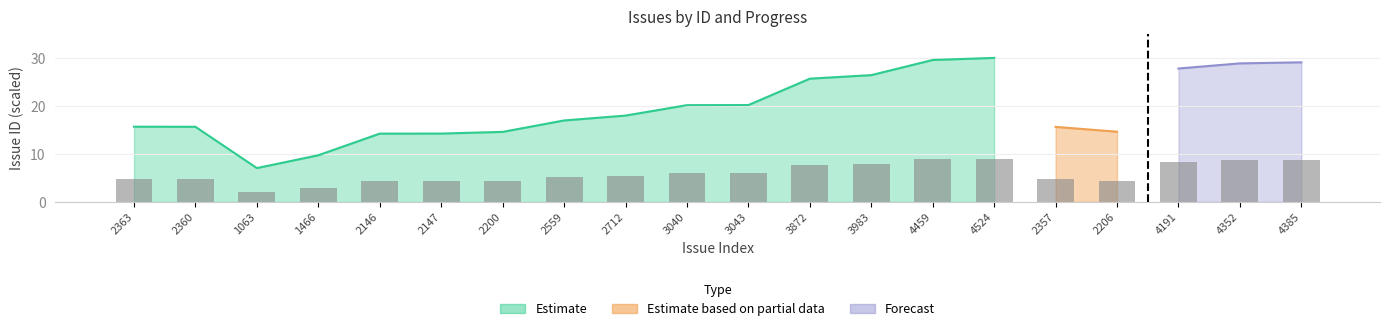

Which label corresponds to the smallest value in the chart?

1063